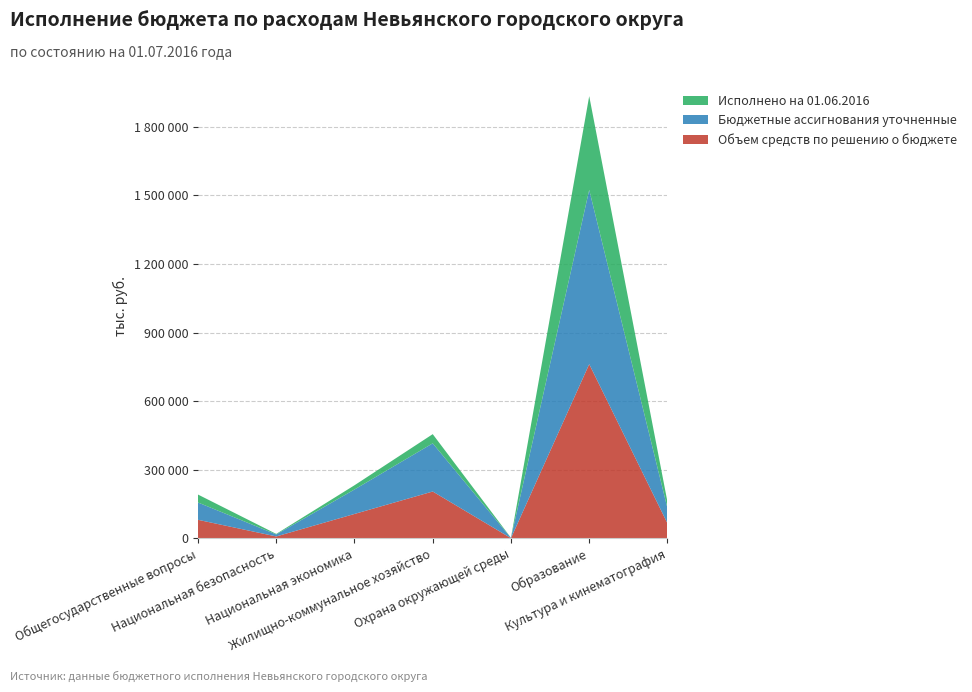

Reading right to left, transcribe all the data shown in this chart.

Объем средств по решению о бюджете: 66032.9	761998.5	1154.5	205096.3	106944.1	8632.5	81363.7
Бюджетные ассигнования уточненные: 66032.9	761998.5	1154.5	210674.4	106944.1	8731.5	75686.6
Исполнено на 01.06.2016: 28036.6	409926.2	470.2	40129.6	18476.1	2374.2	34714.9